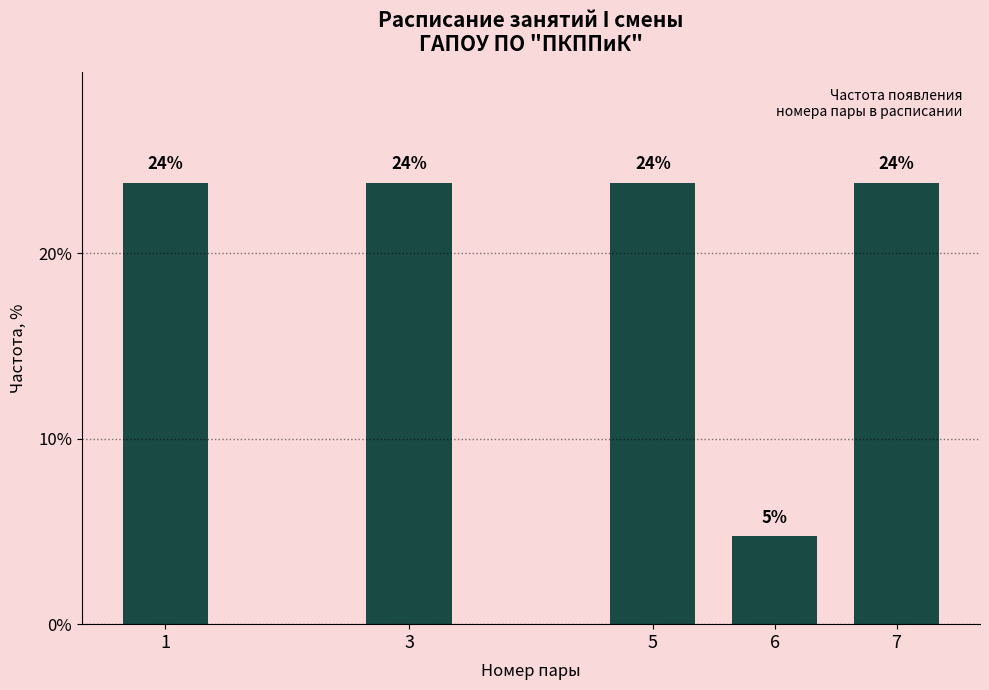

Are the bars horizontal?

No